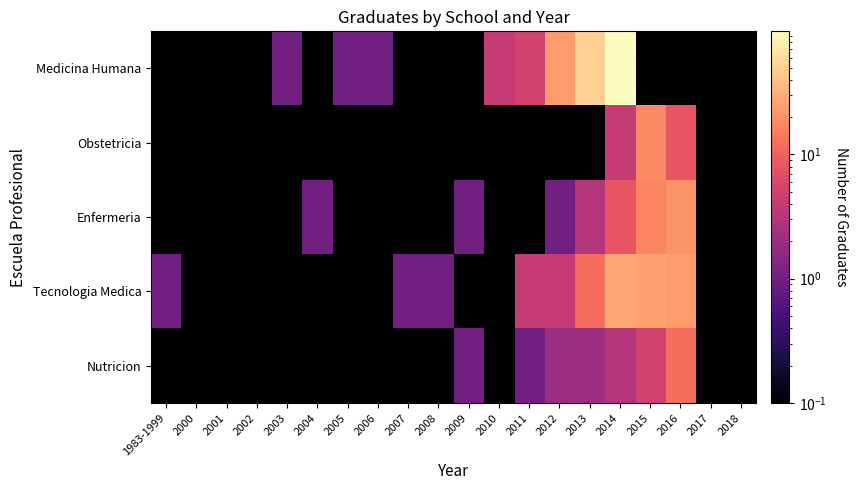

At which category is the sum across all series the highest?

2014